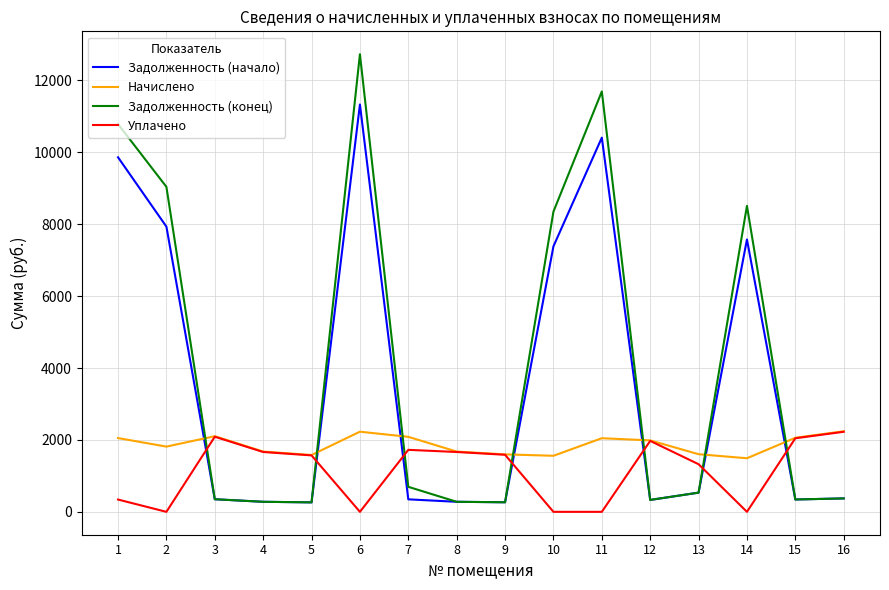

What is the highest value of the Уплачено series?

2226.5